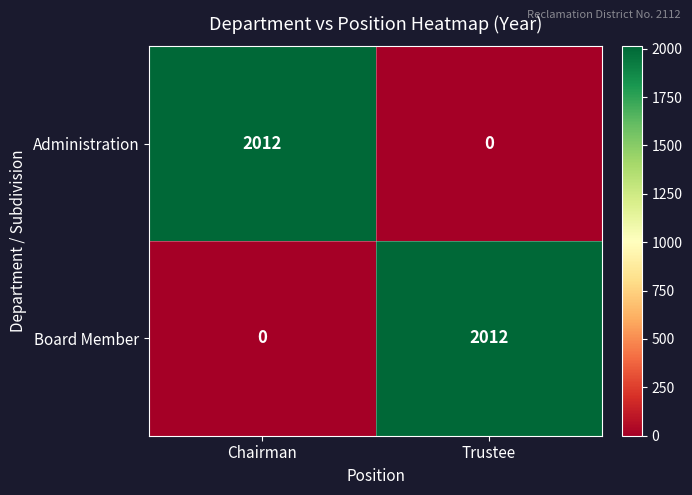

At which label does Administration reach its peak?

Chairman